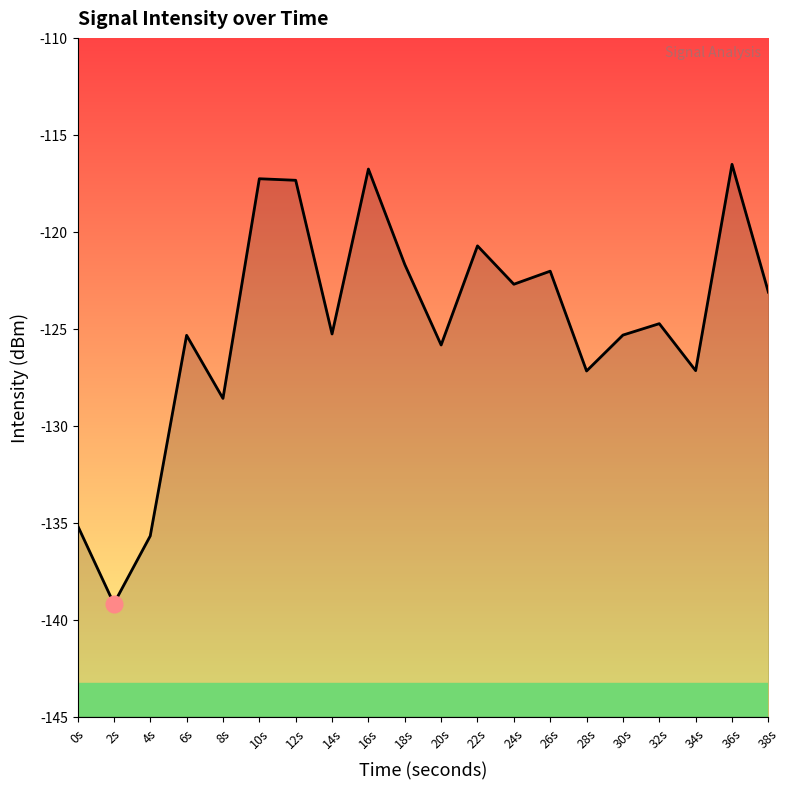

What is the minimum value shown in the chart?

-139.2